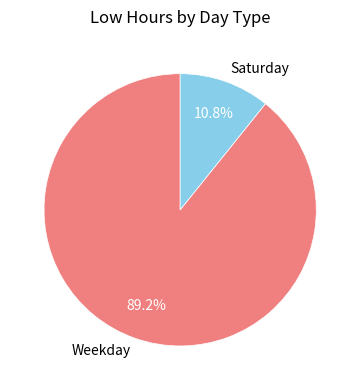

What is the largest slice in the pie chart?

Weekday